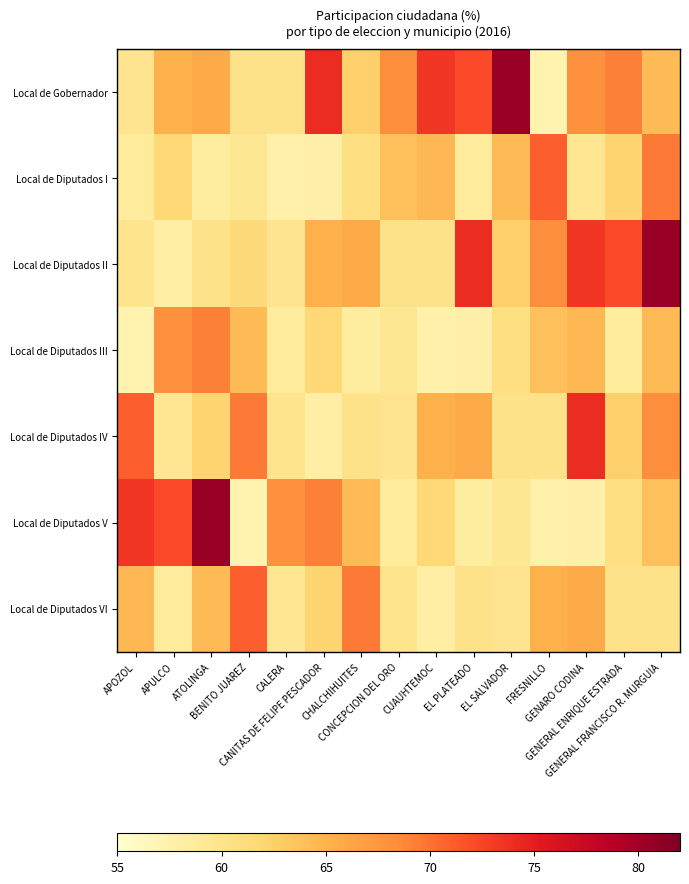

Between CUAUHTEMOC and CHALCHIHUITES, which is larger?

CUAUHTEMOC